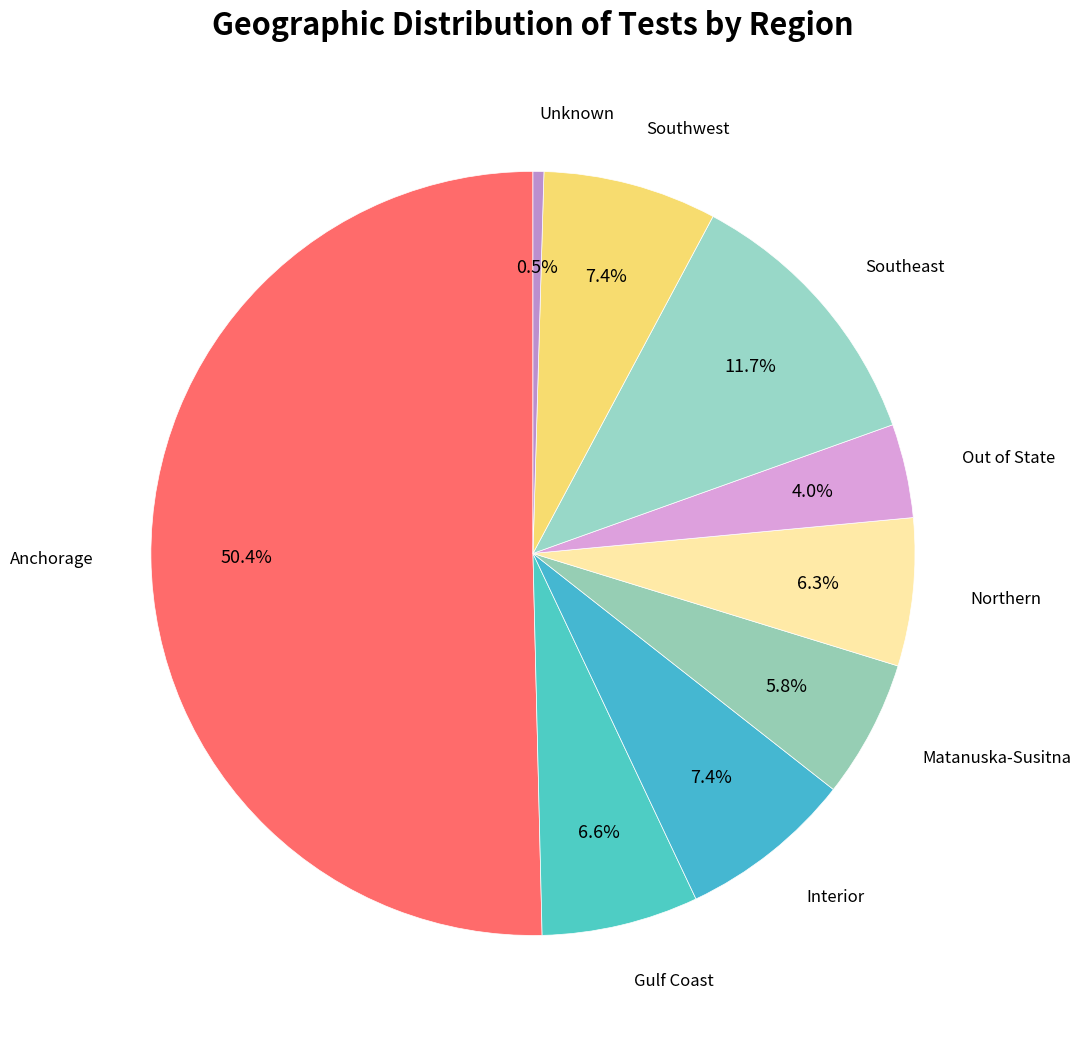

To the nearest percent, what is the difference between the largest and smallest slice percentages?

50%